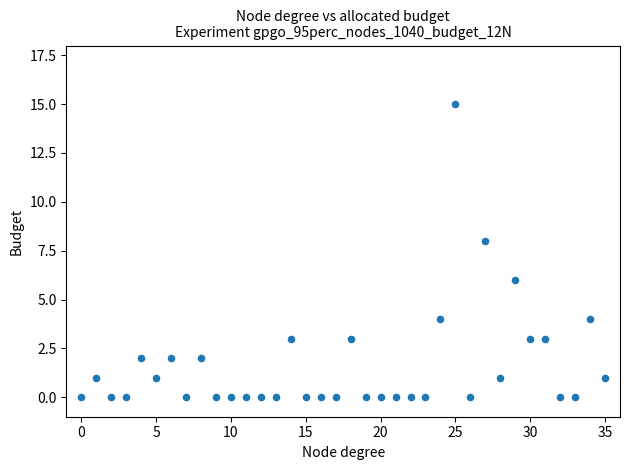

What is the range of Y values (max minus min)?

15